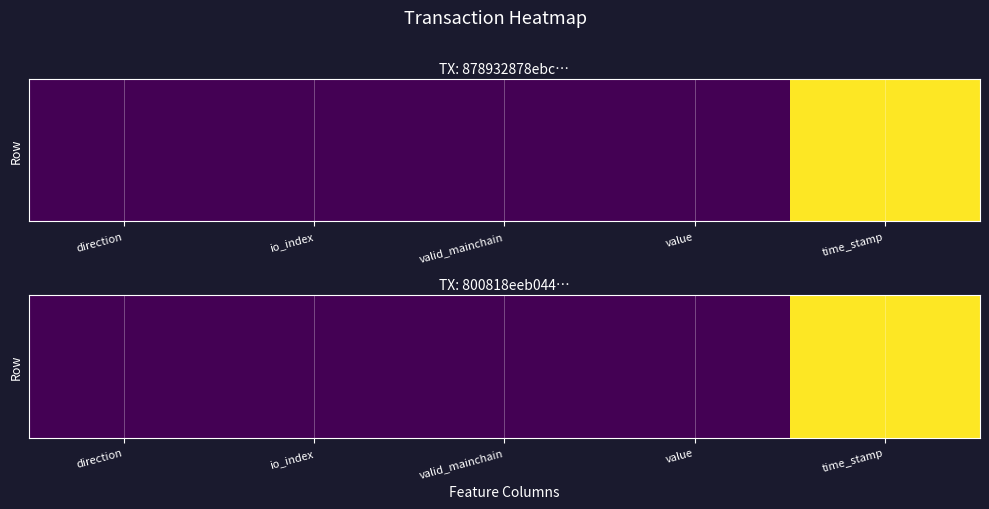

What is the difference between the maximum and minimum values?

1.0